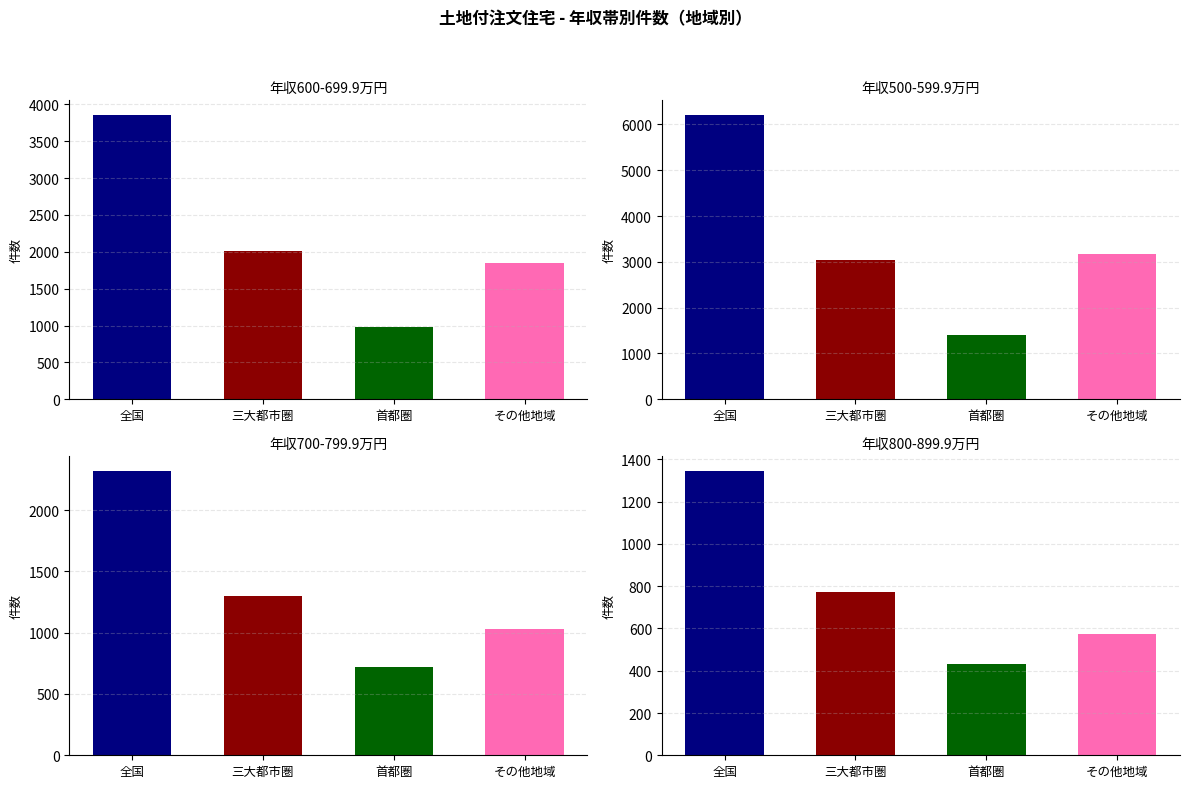

What is the value of the 500-599.9 bar at the 3rd from the left?

1403